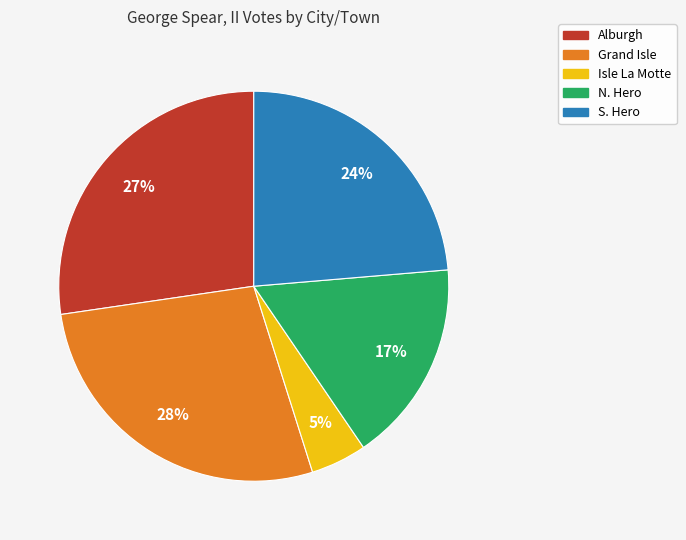

How many slices are in this pie chart?

5